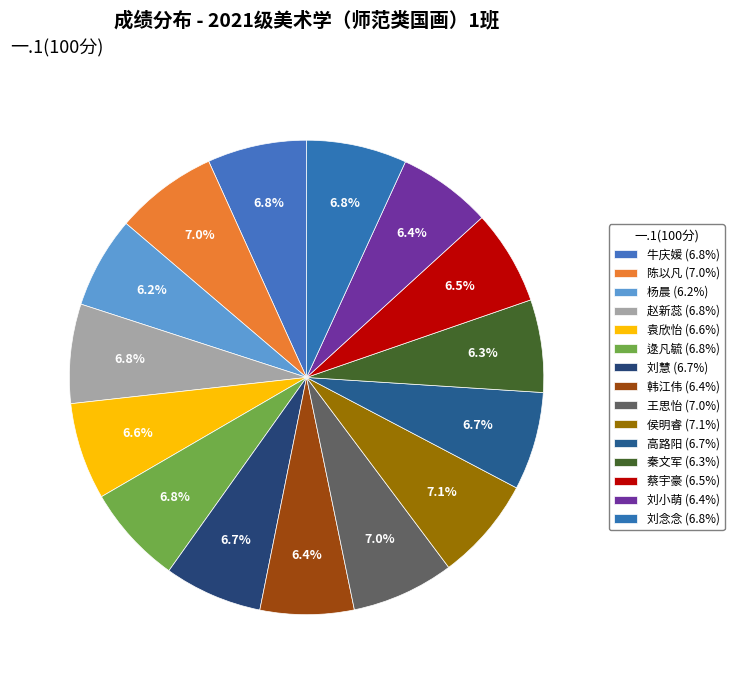

How many slices are in this pie chart?

15